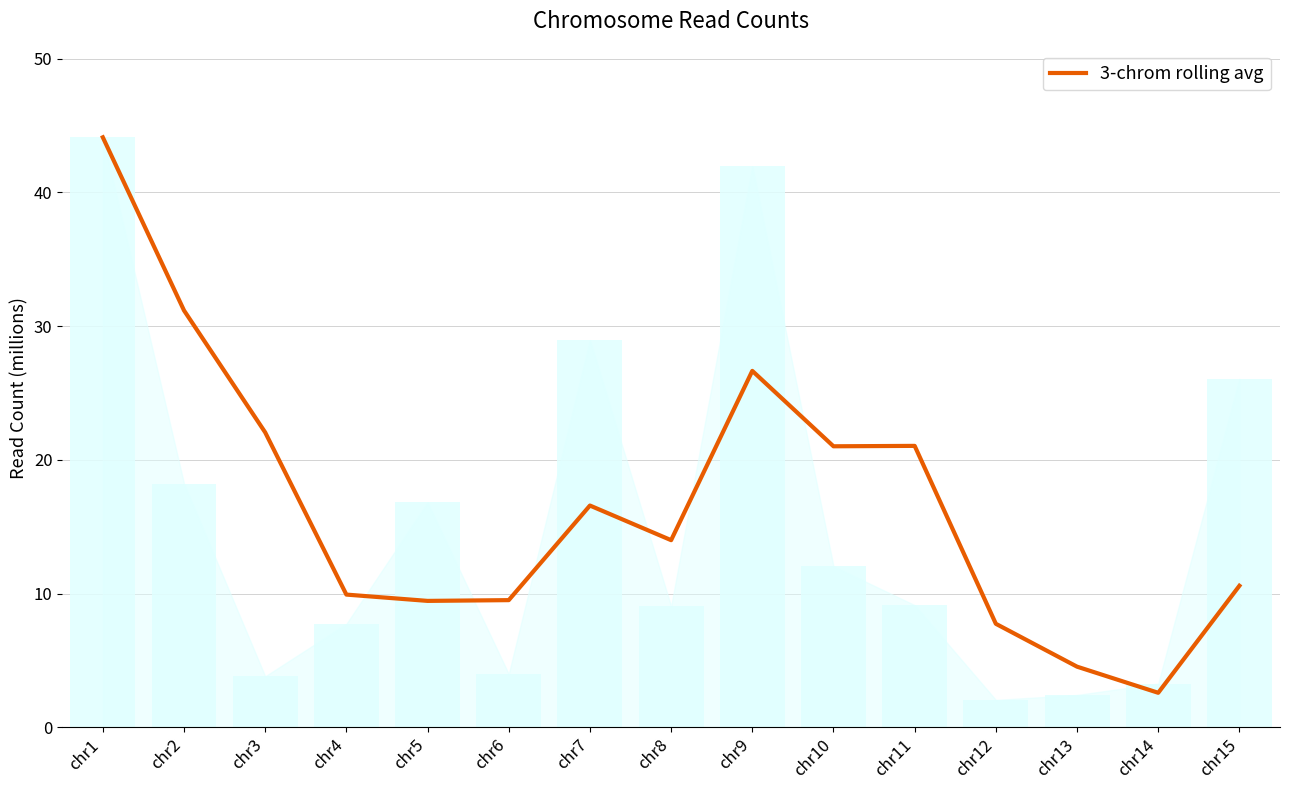

The value at chr15 is 16.6. True or false?

False